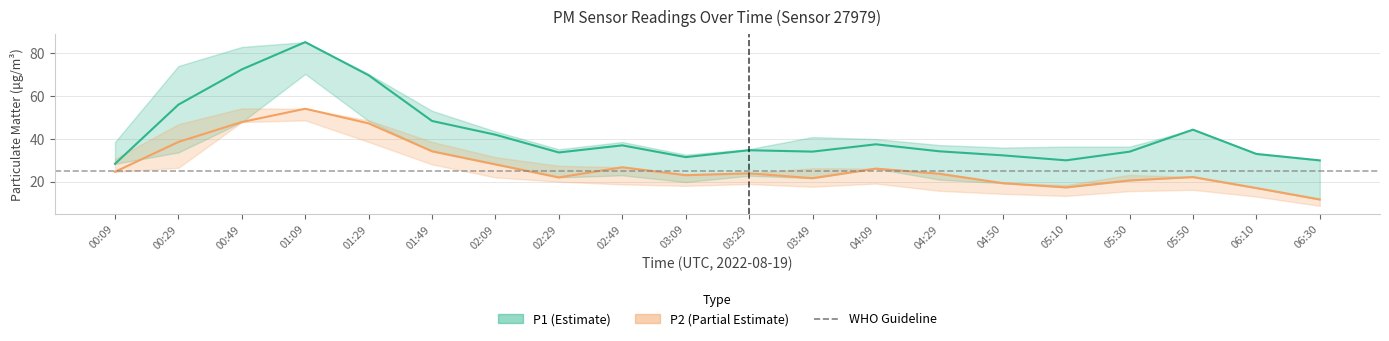

At which label is P2_upper closest to 32?

02:09